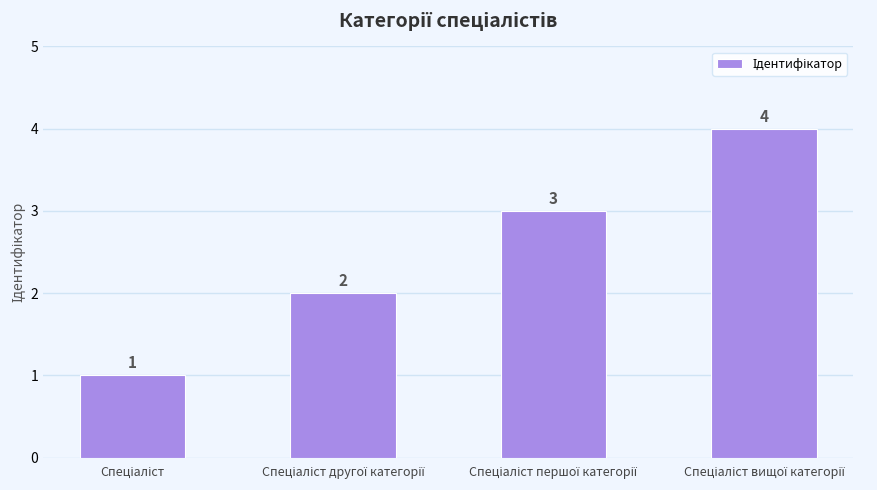

Count the values in the range 2 to 4.

3